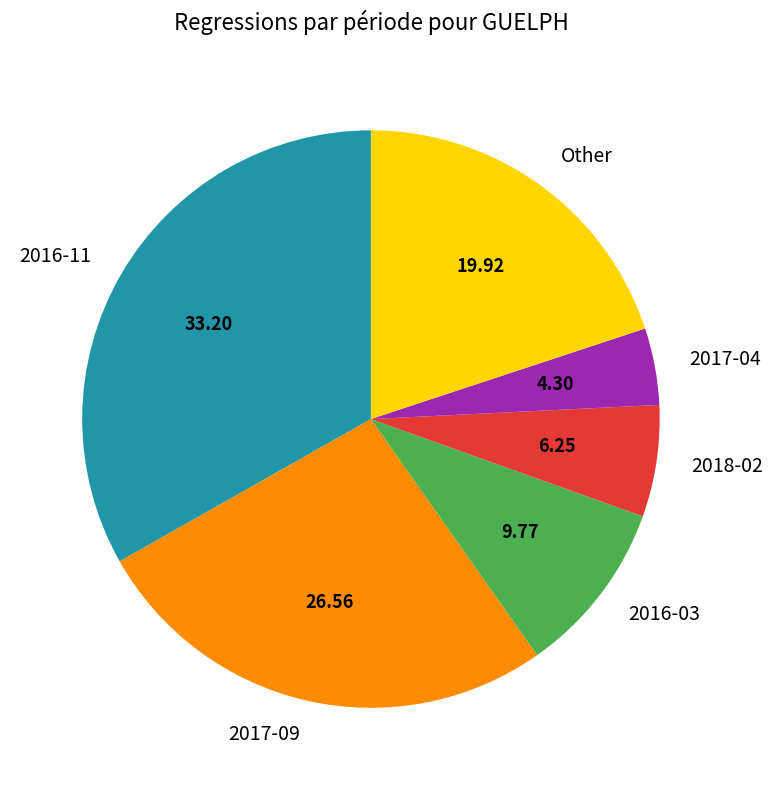

Approximately how many times larger is the value at Other compared to 2016-03?

2.0